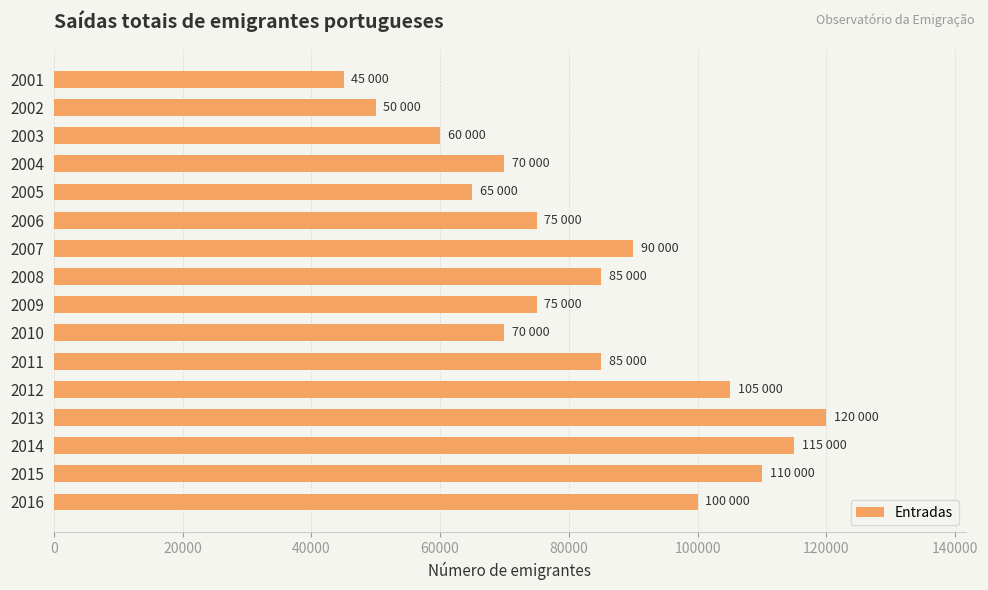

Which has a higher value, 2006 or 2013?

2013